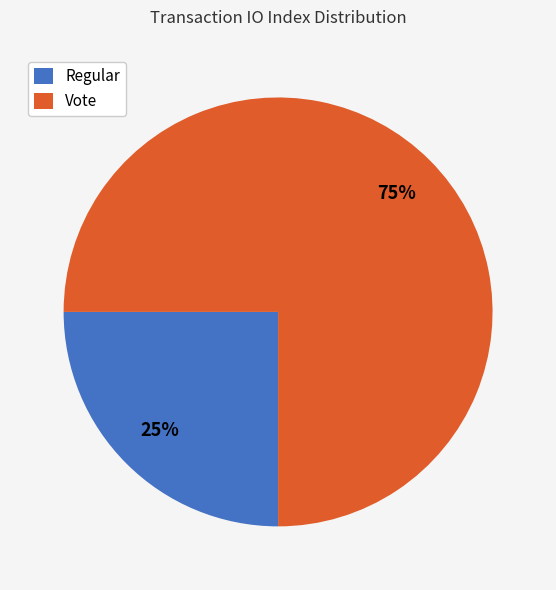

Which slice is the largest?

Vote